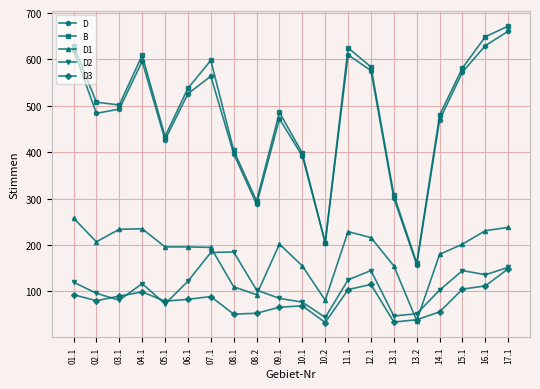

How many lines are shown in the chart?

5